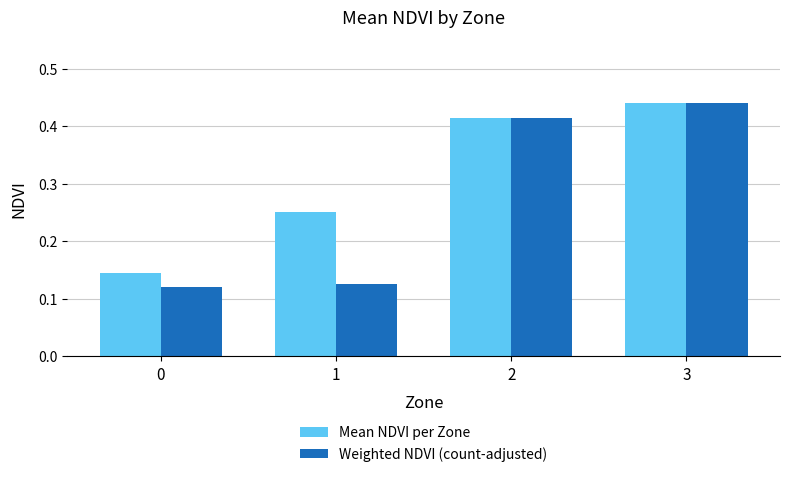

Which category has the highest value across all series?

3